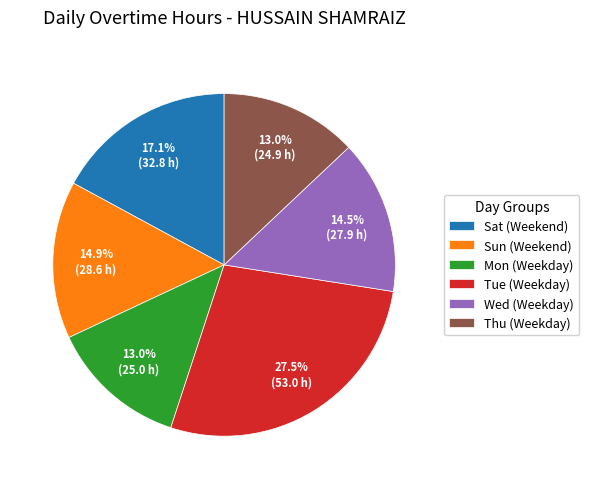

How many slices are in this pie chart?

6